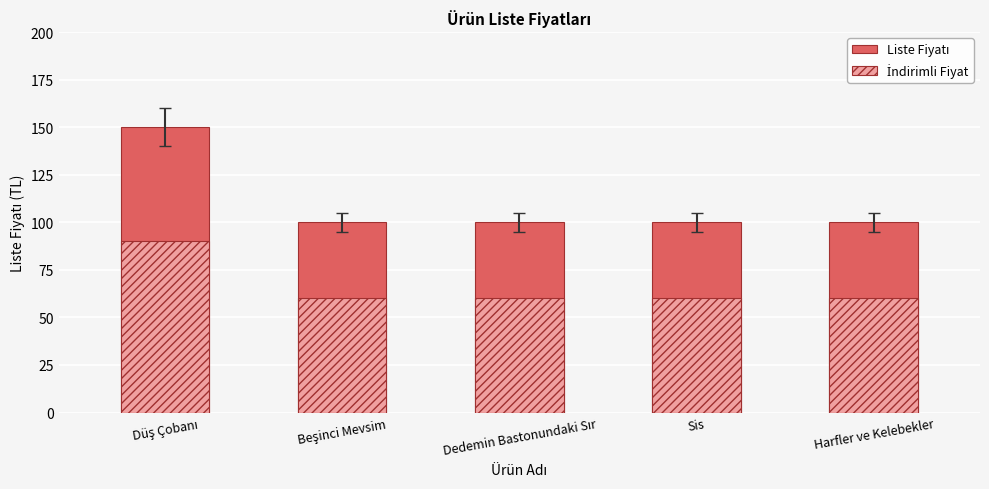

True or false: İndirimli Fiyat has a value of 121 at Düş Çobanı.

False